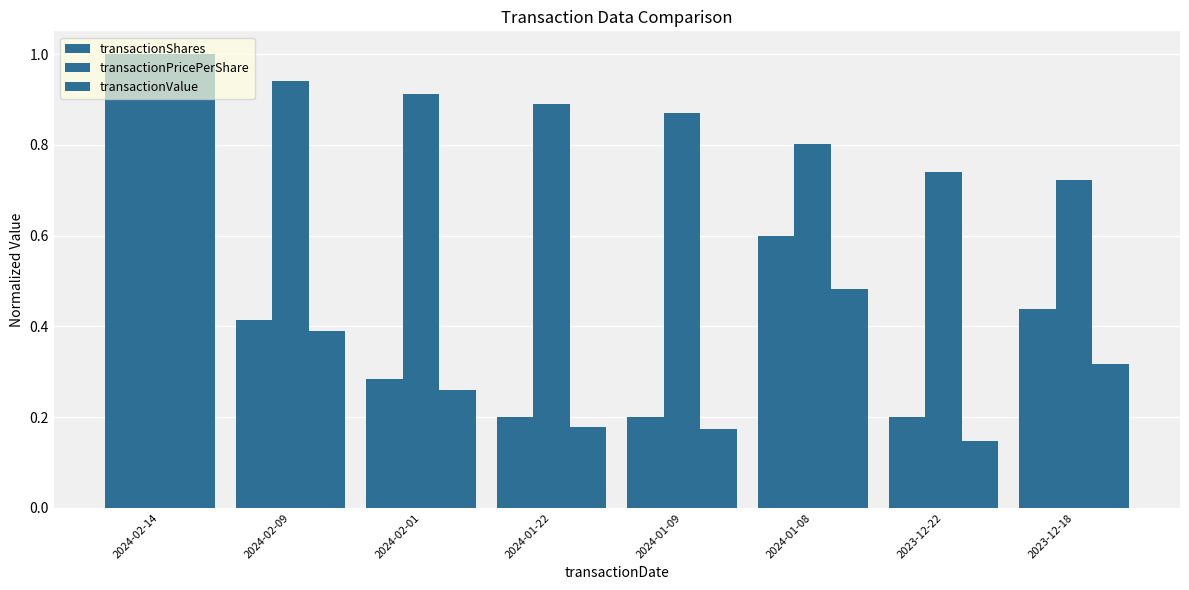

Between 2023-12-18 and 2024-02-09, which is larger?

2023-12-18